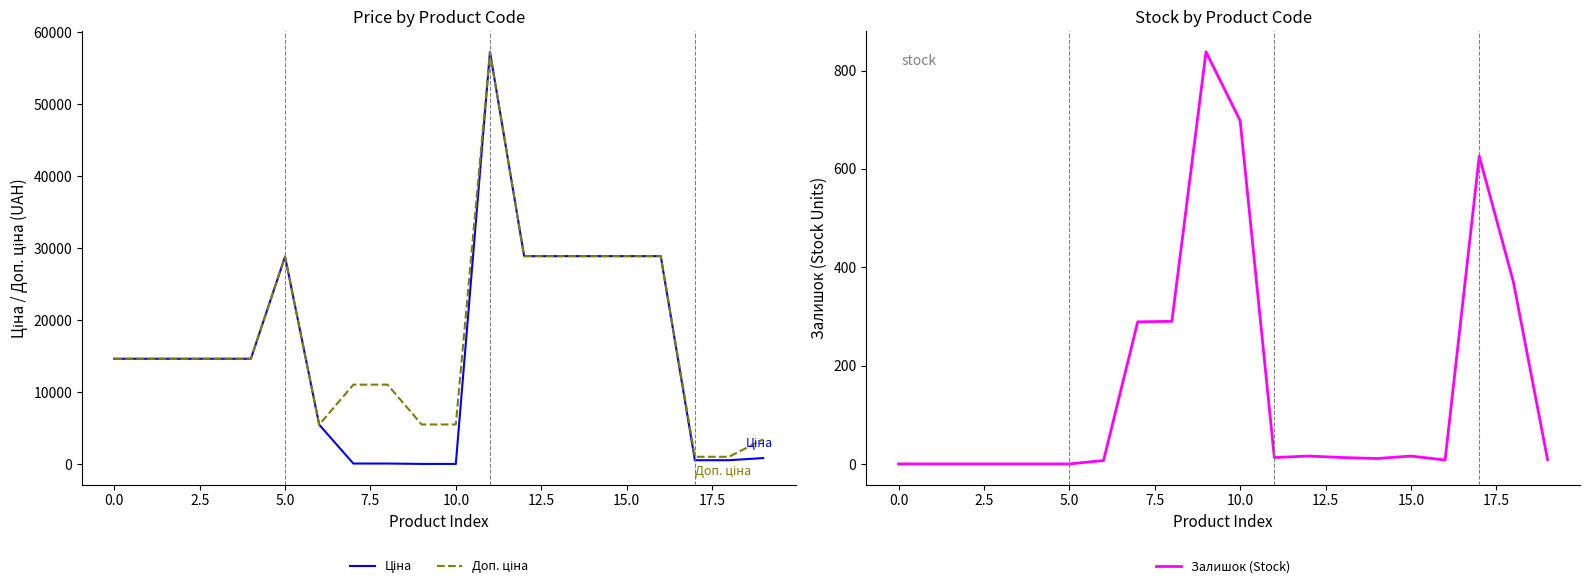

What is the total value across all series at 18?

1989.6